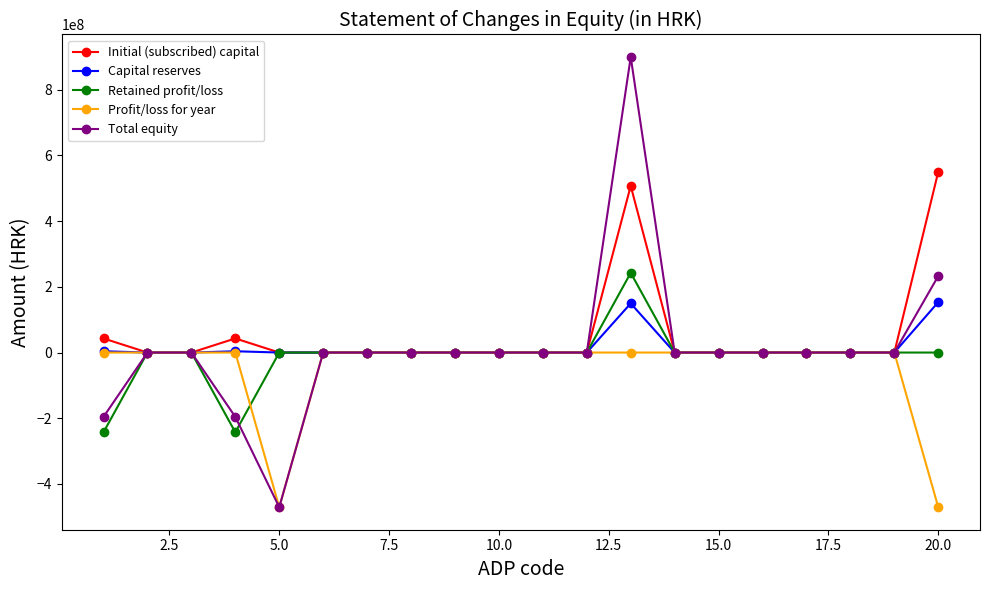

True or false: Capital reserves has more than 0 interior local peaks.

True